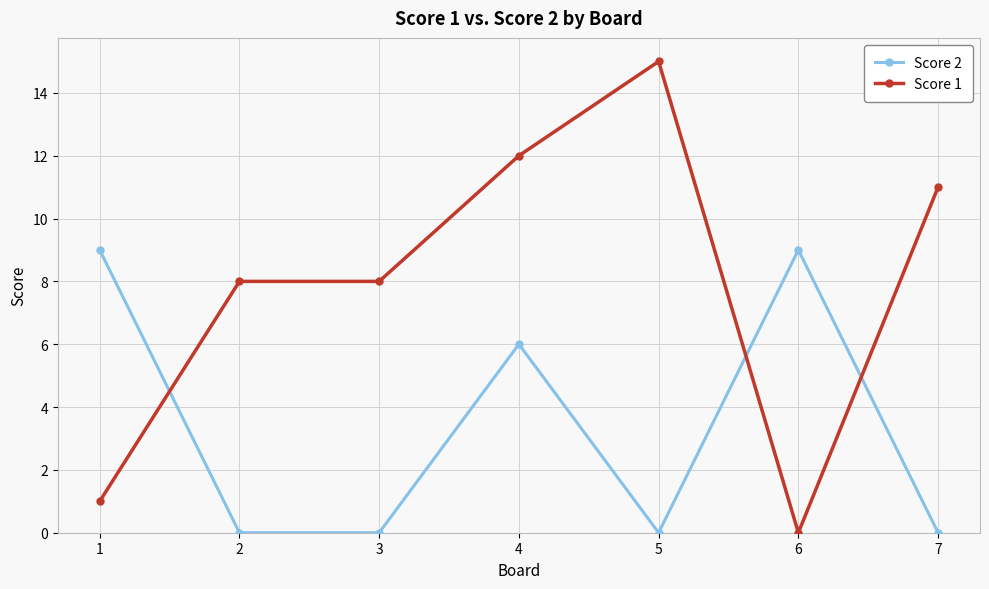

Between 3 and 7, which series saw the biggest shift?

Score 1